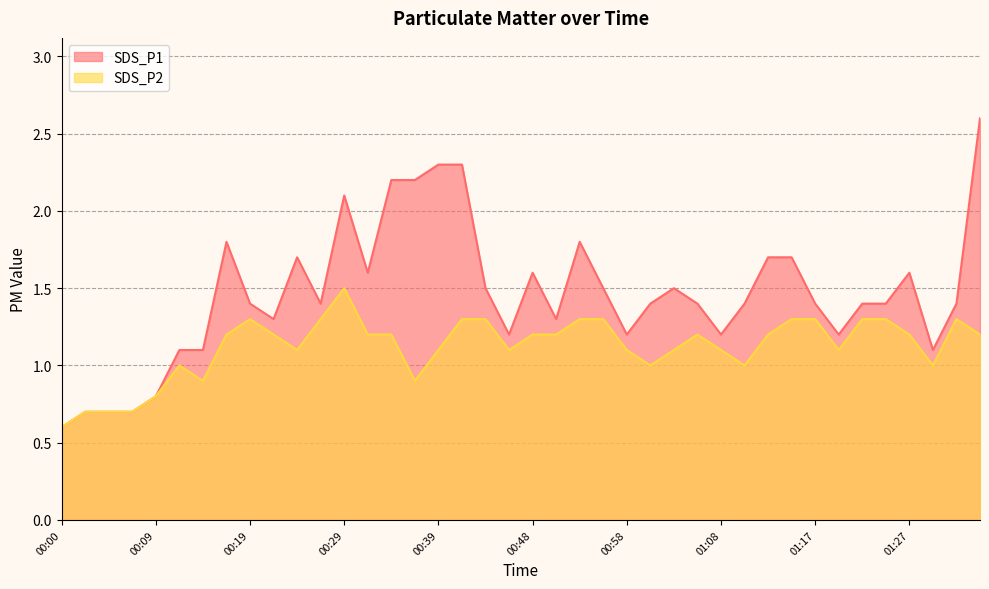

How many lines are shown in the chart?

2